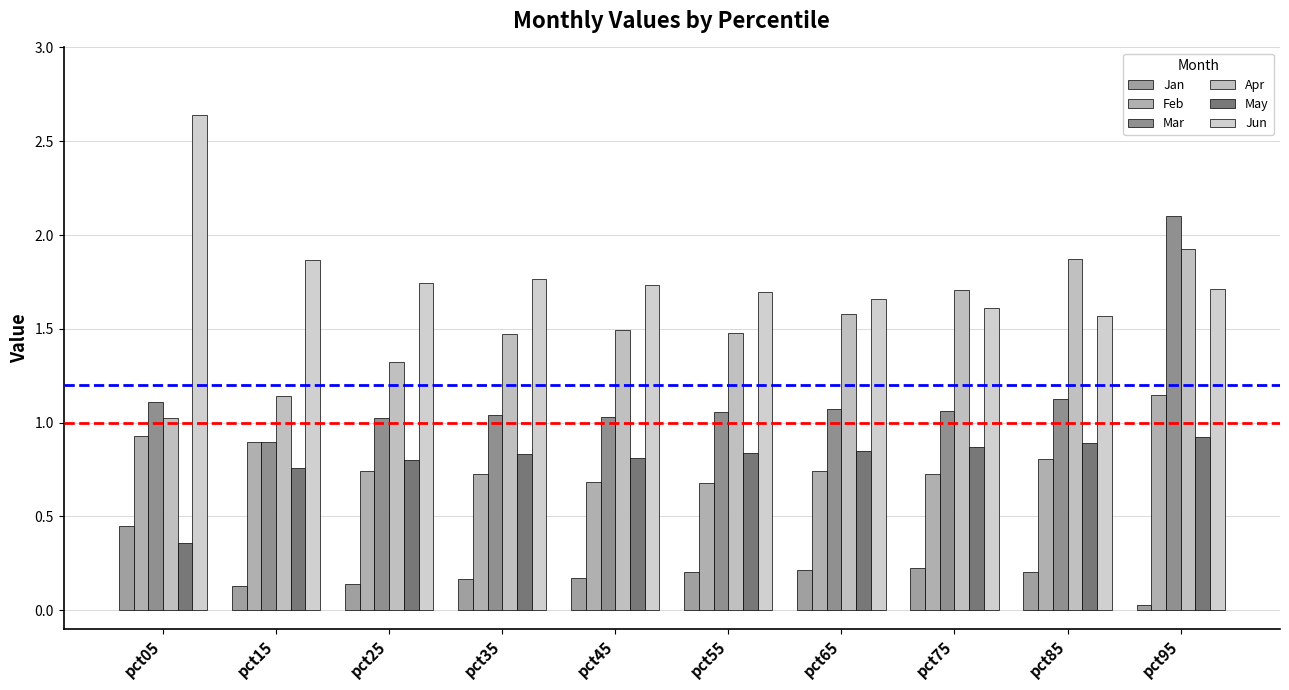

How many groups of bars are there?

10